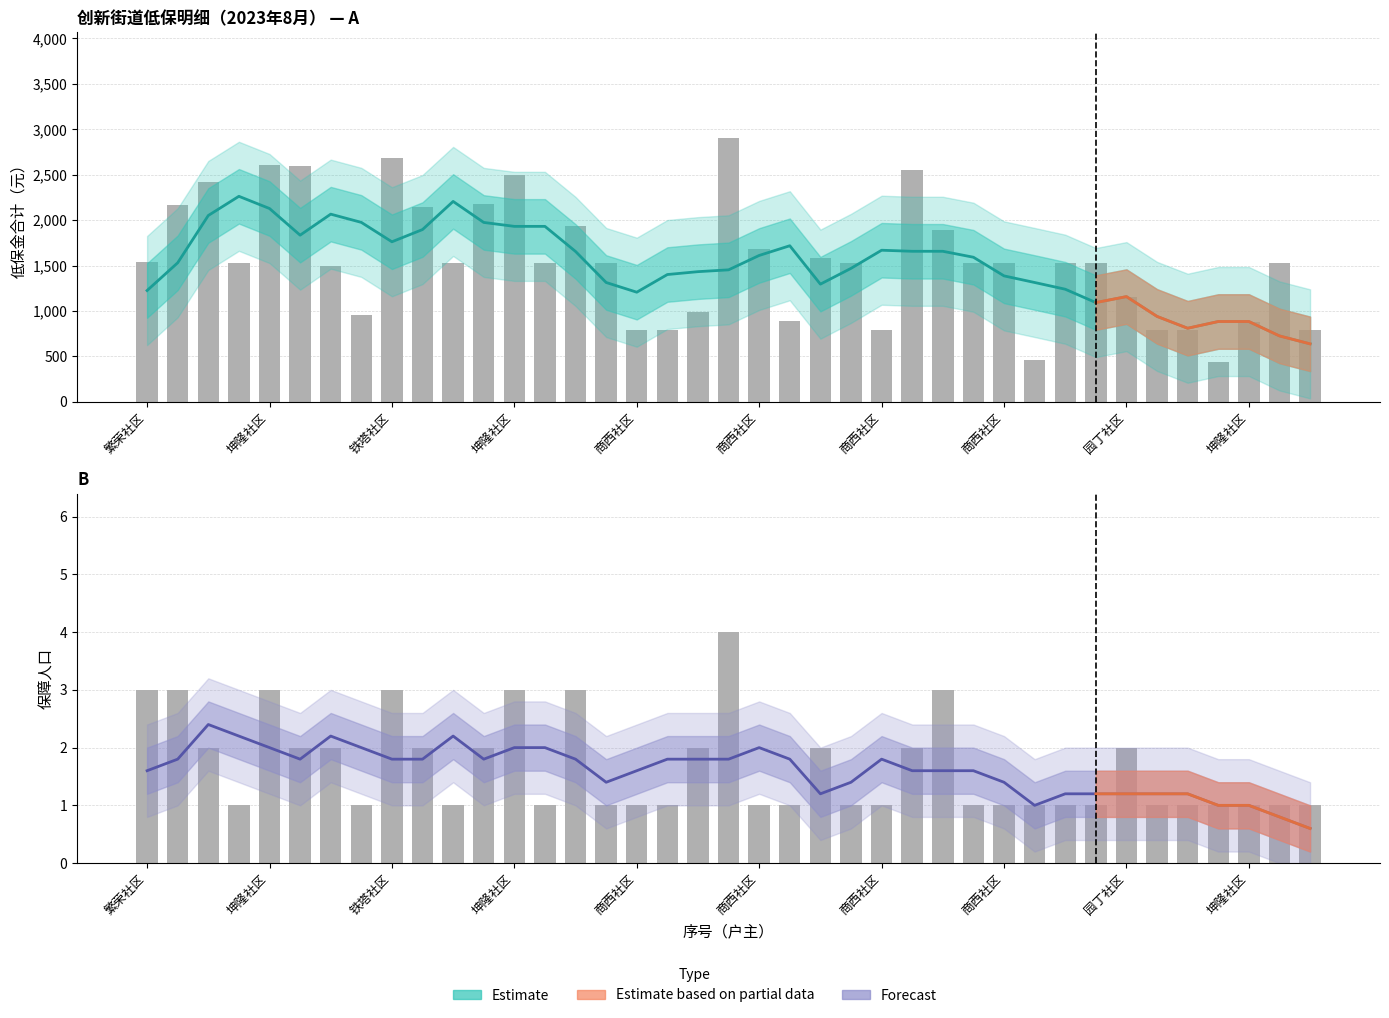

Reading left to right, list all the values displayed in this chart.

低保金合计（Estimate）: 1225.4	1530.6	2051.0	2262.2	2127.8	1834.6	2065.8	1975.2	1761.8	1896.4	2205.8	1974.6	1931.4	1931.4	1655.2	1313.8	1207.0	1401.4	1433.0	1453.0	1611.4	1718.2	1295.6	1469.2	1668.8	1657.2	1657.2	1591.8	1386.6	1313.8	1239.8	1093.0	1158.4	940.6	810.4	884.4	884.4	726.0	638.6
保障人口（Forecast）: 1.6	1.8	2.4	2.2	2.0	1.8	2.2	2.0	1.8	1.8	2.2	1.8	2.0	2.0	1.8	1.4	1.6	1.8	1.8	1.8	2.0	1.8	1.2	1.4	1.8	1.6	1.6	1.6	1.4	1.0	1.2	1.2	1.2	1.2	1.2	1.0	1.0	0.8	0.6